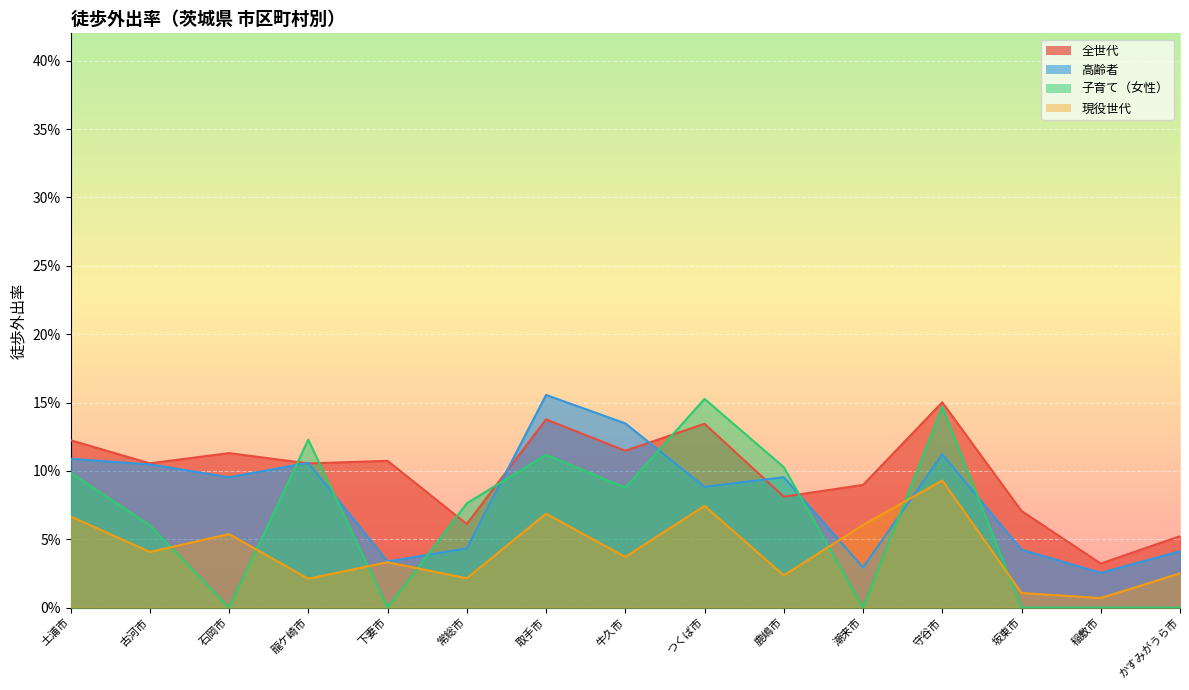

List the series in order of their peak value, highest first.

高齢者, 子育て（女性）, 全世代, 現役世代